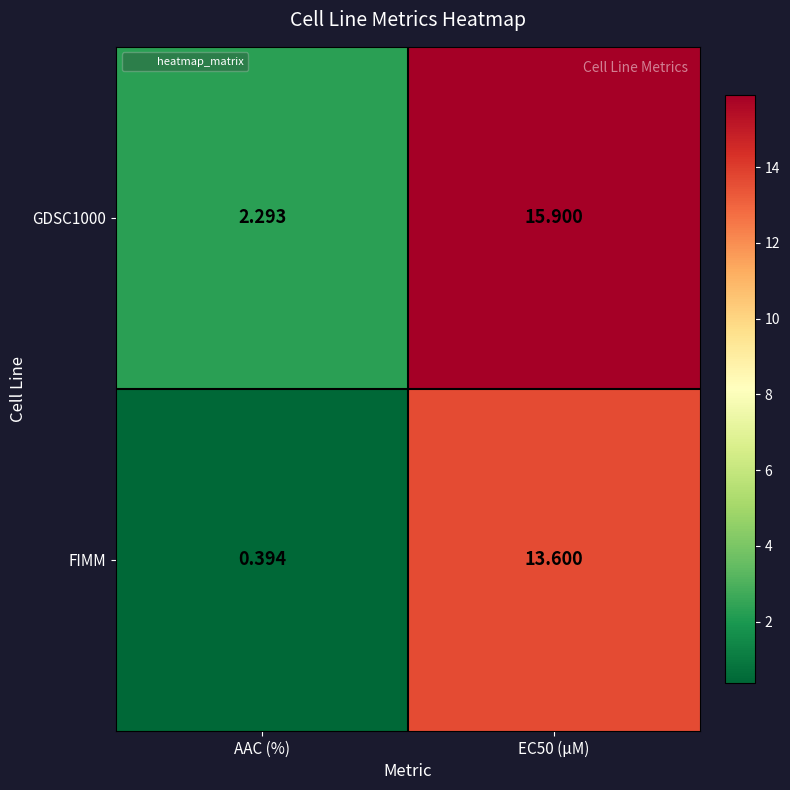

At which label is FIMM closest to 6?

AAC (%)